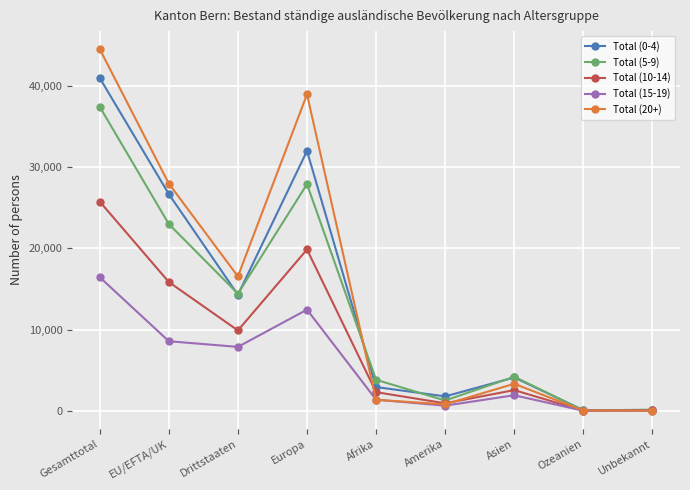

What position from the left is Unbekannt?

9